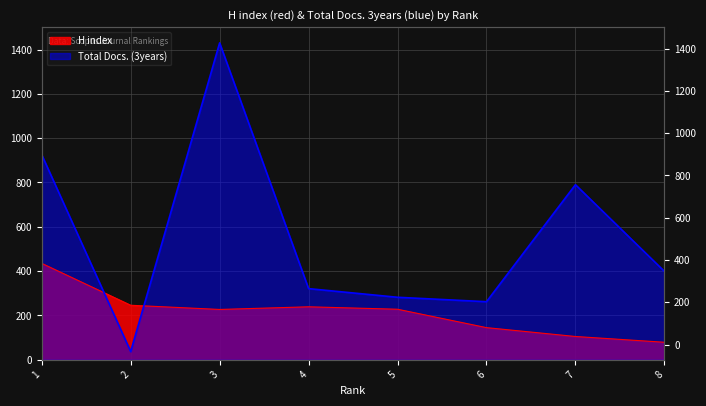

At how many categories does at least one series exceed 1166?

1